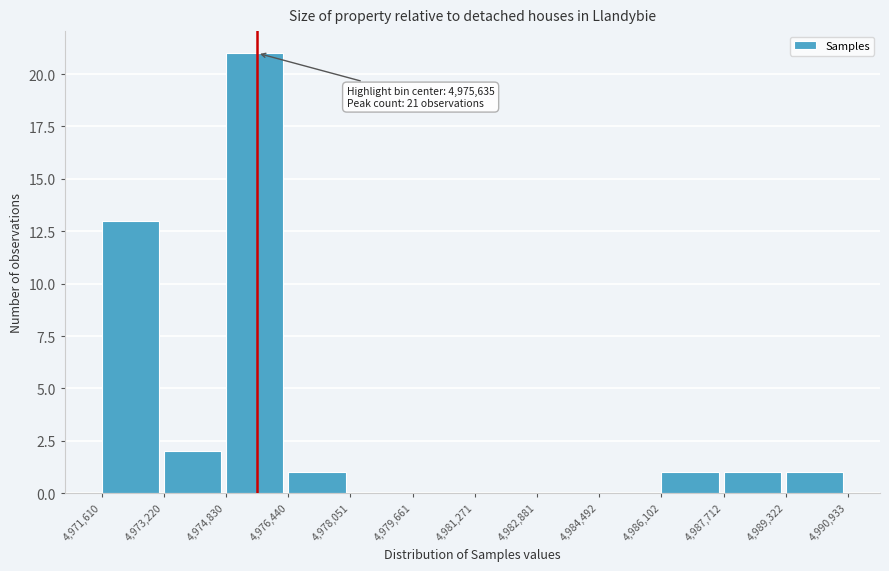

Over which range of the x-axis is the bar tallest?

4,974,830 to 4,976,440